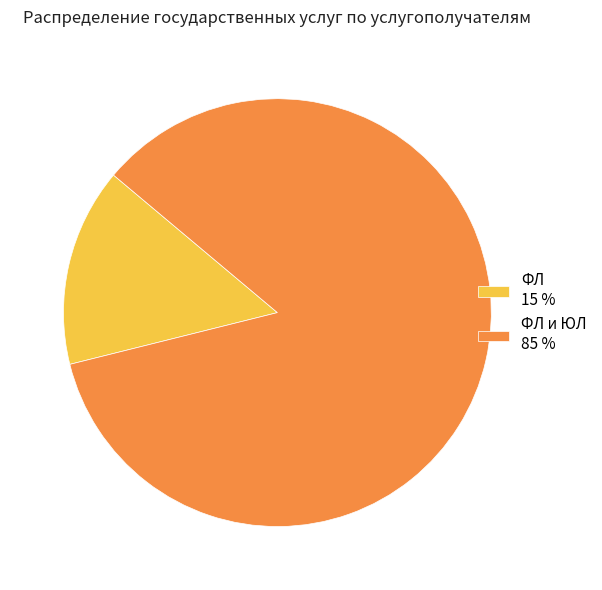

Which slice represents more than half of the pie?

ФЛ и ЮЛ 85 %